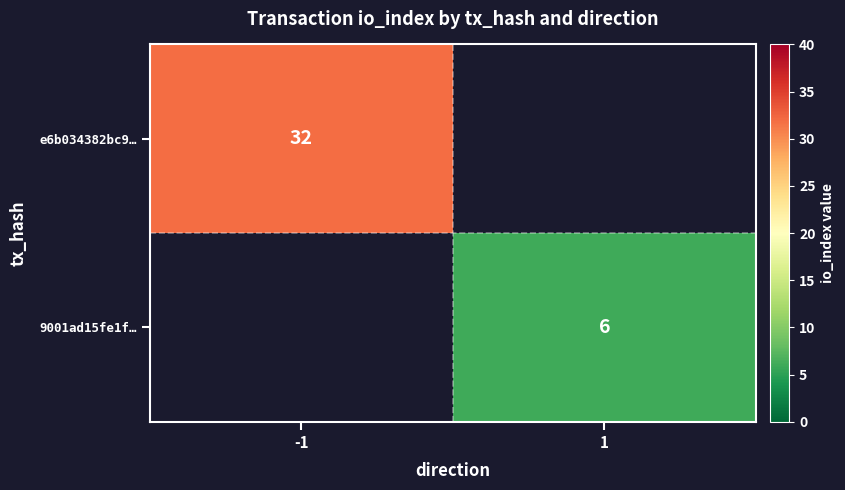

Is it true that 9001ad15fe1f… equals 6 at 1?

True